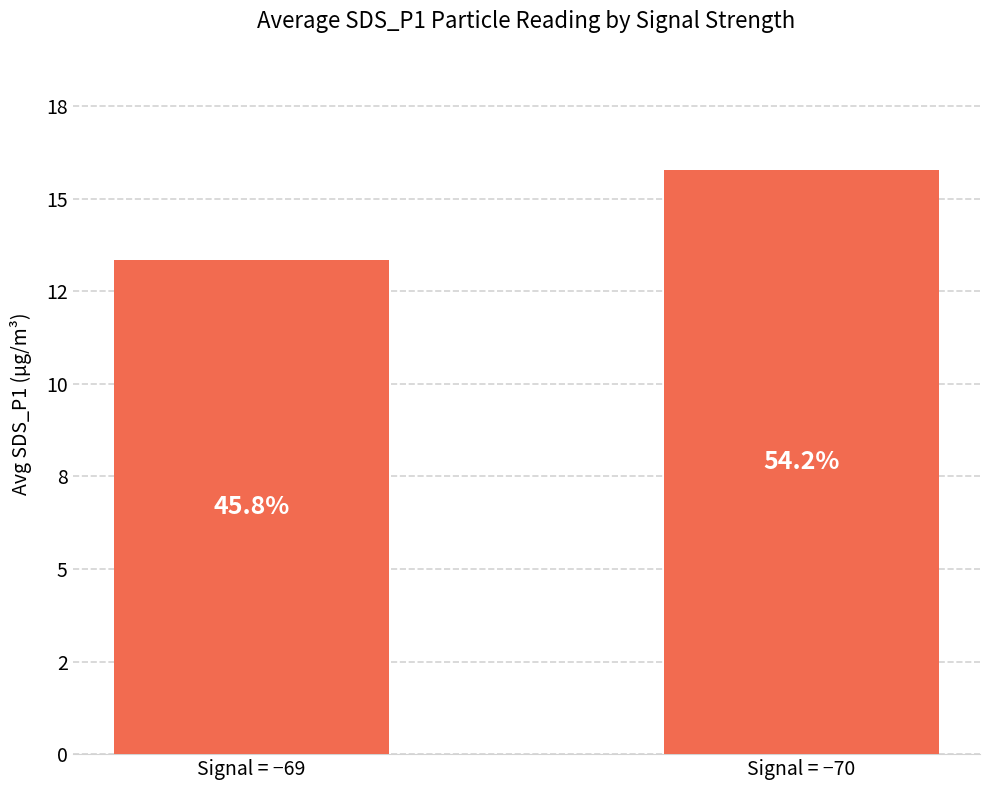

What is the difference between the values at Signal = −70 and Signal = −69?

2.4